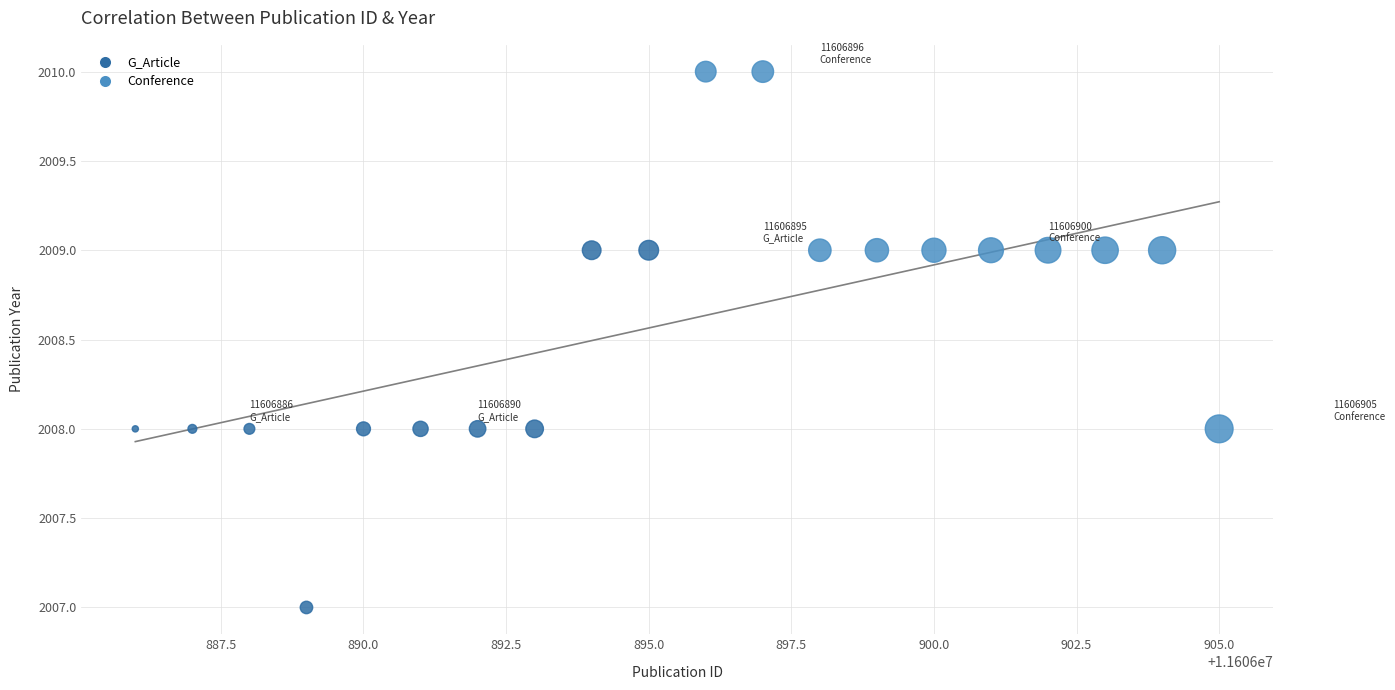

What is the range of X values (max minus min)?

19